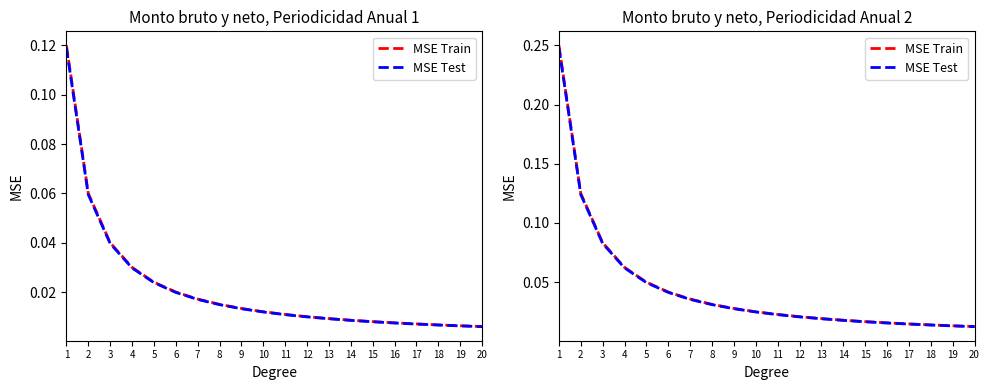

True or false: MSE Test and MSE Train cross at least once.

False